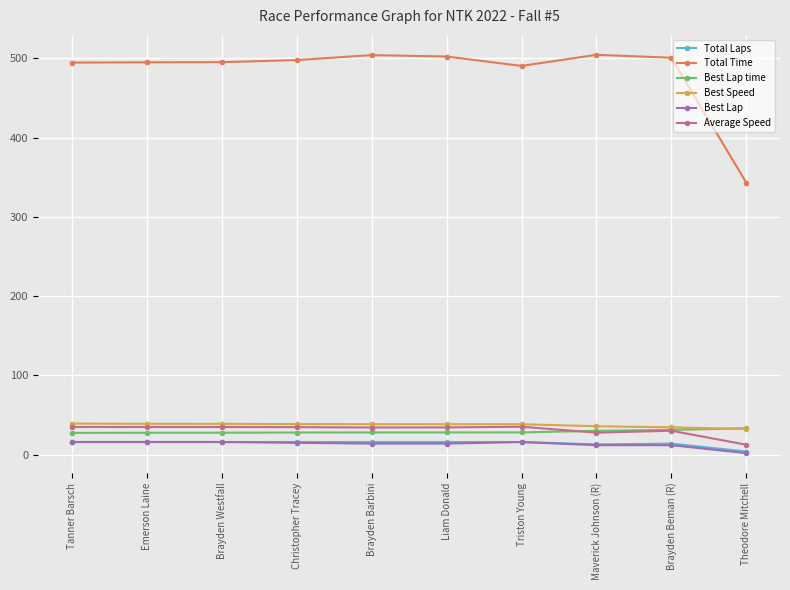

Is it true that Average Speed equals 30.2 at Brayden Beman (R)?

True